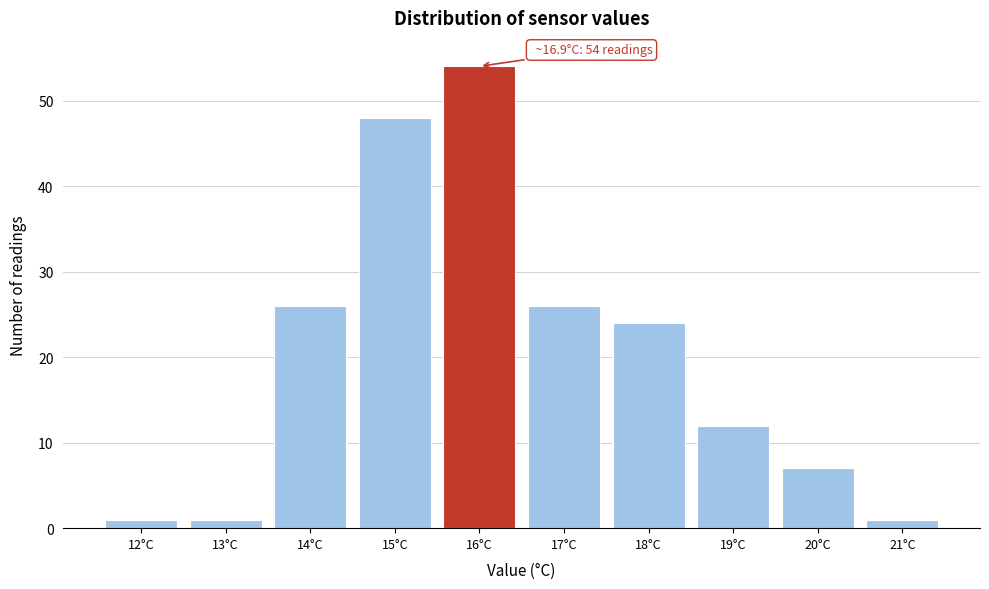

Reading right to left, transcribe all the data shown in this chart.

1	7	12	24	26	54	48	26	1	1